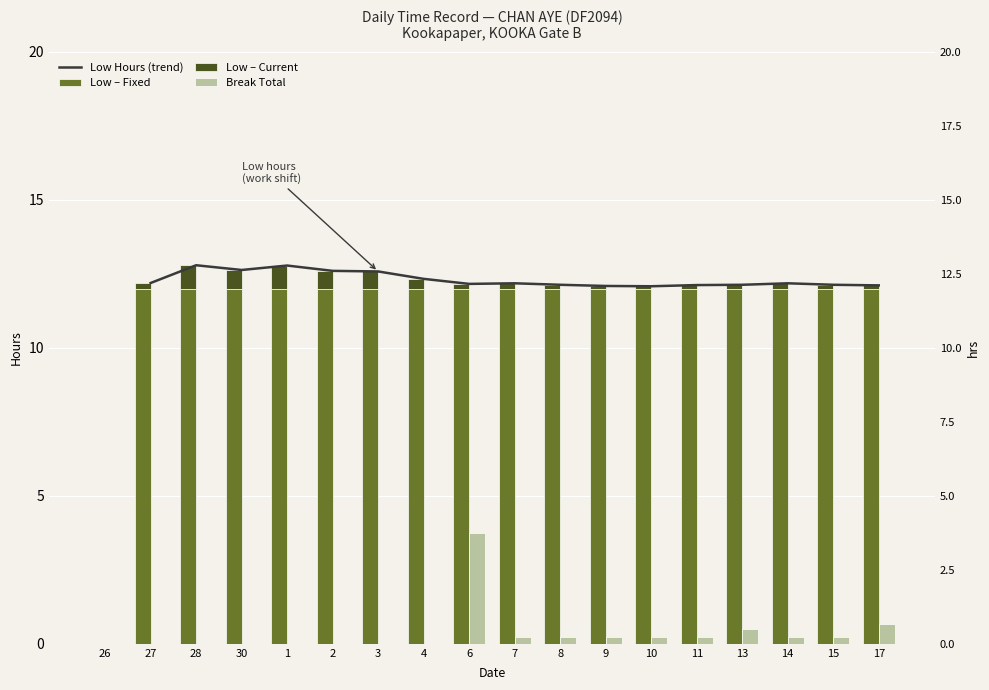

What is the label of the 14th bar from the left?

11